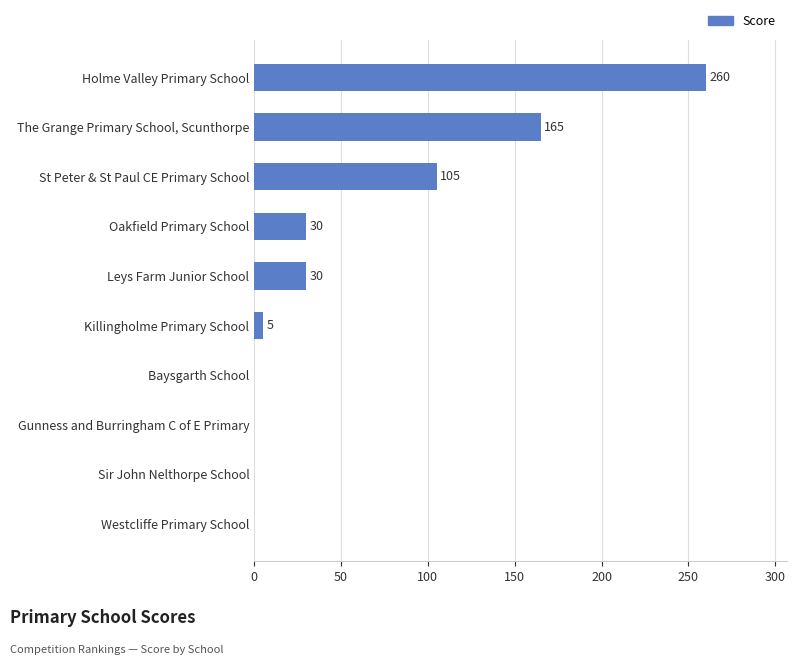

What is the change in value from Killingholme Primary School to Oakfield Primary School?

+25